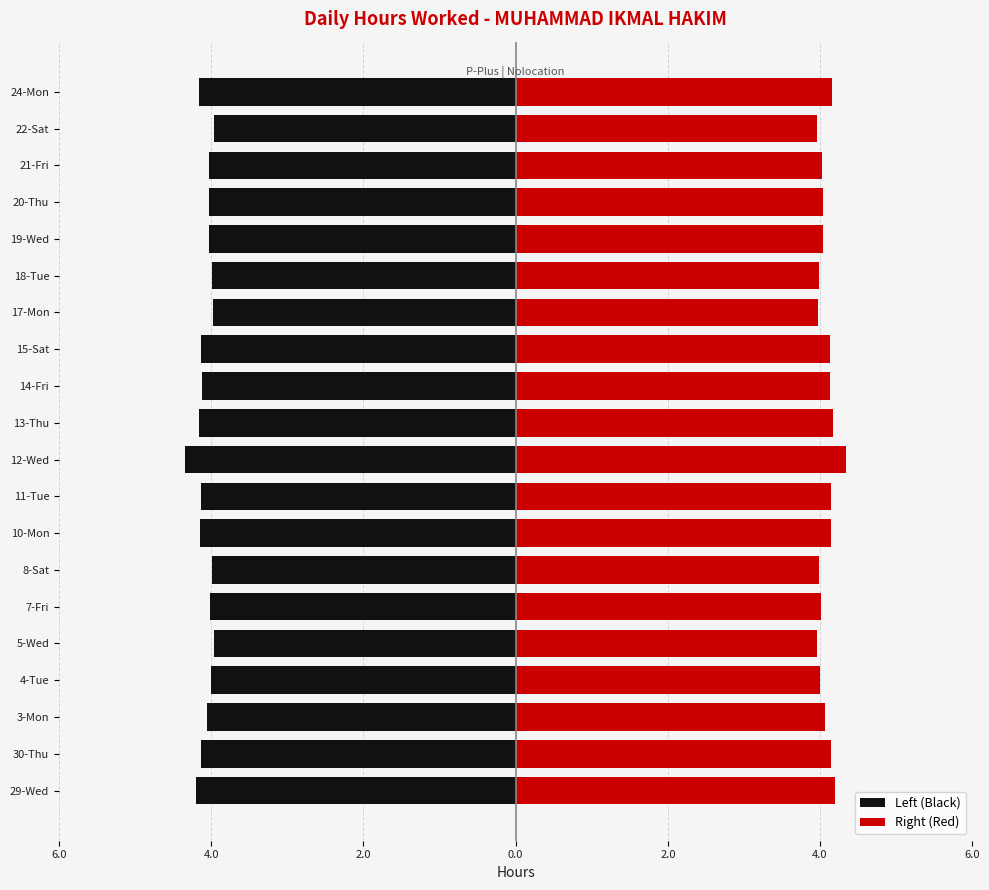

At how many categories does at least one series exceed 0?

20